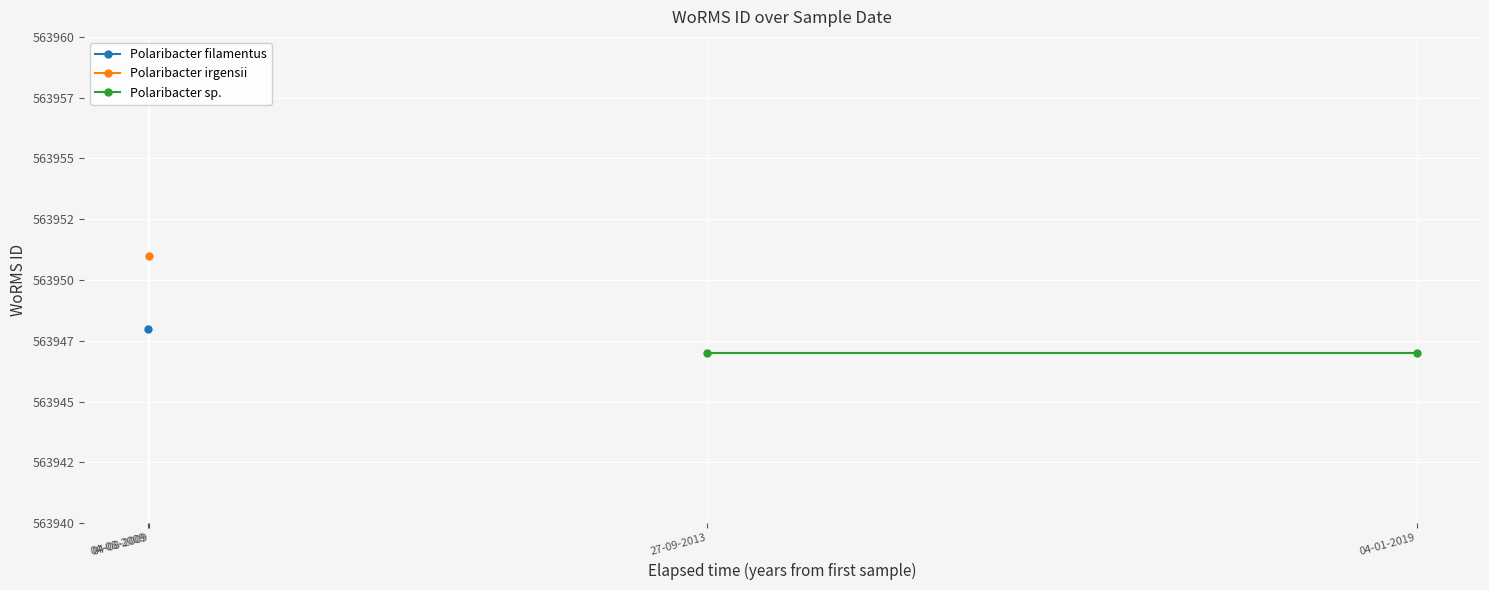

Where is the first local maximum?

04-08-2009